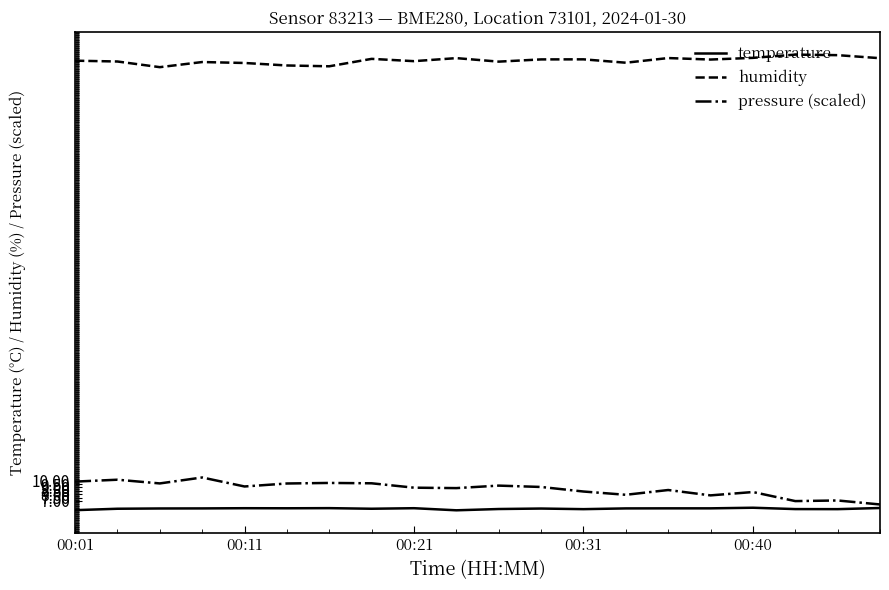

Which series has the largest total across all categories?

humidity